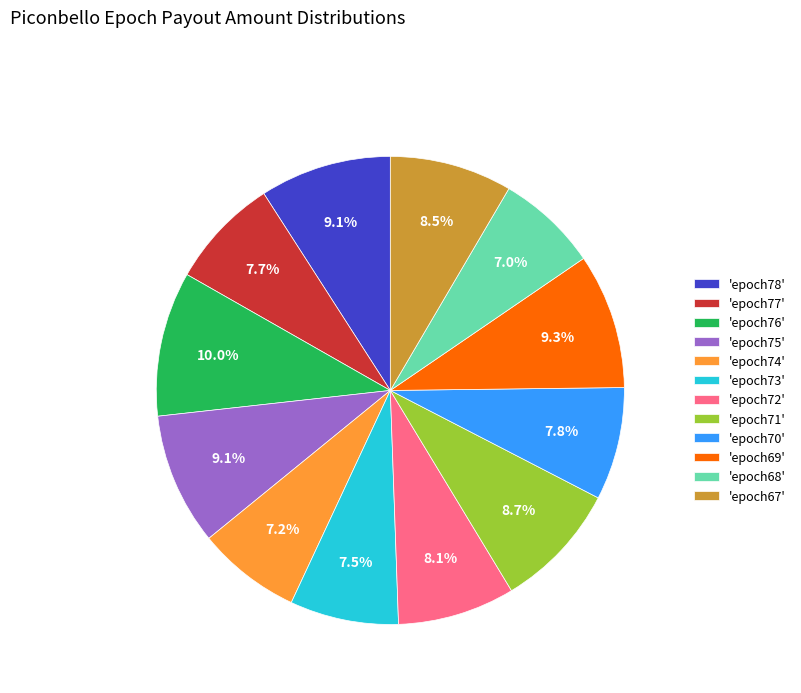

What percentage do 'epoch74' and 'epoch70' together represent?

15.0%